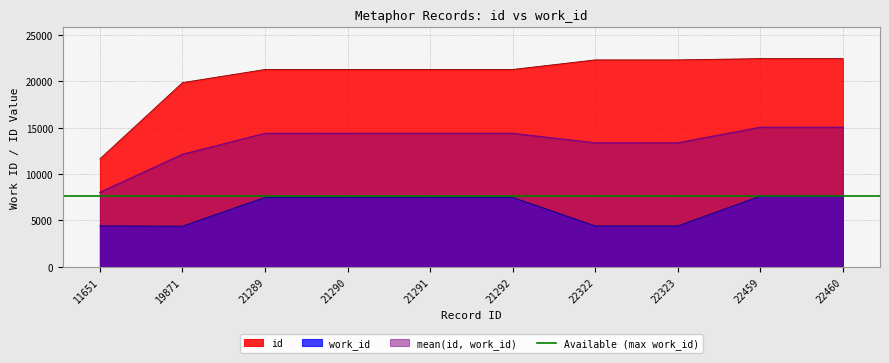

The work_id series shows 4416.0 at 22323. True or false?

True